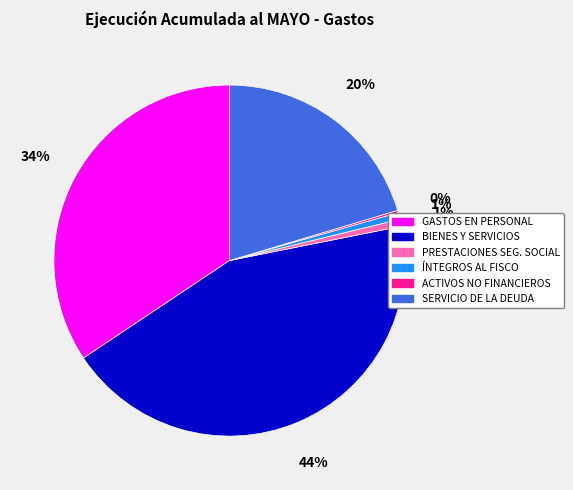

Is there a majority slice in this chart?

No